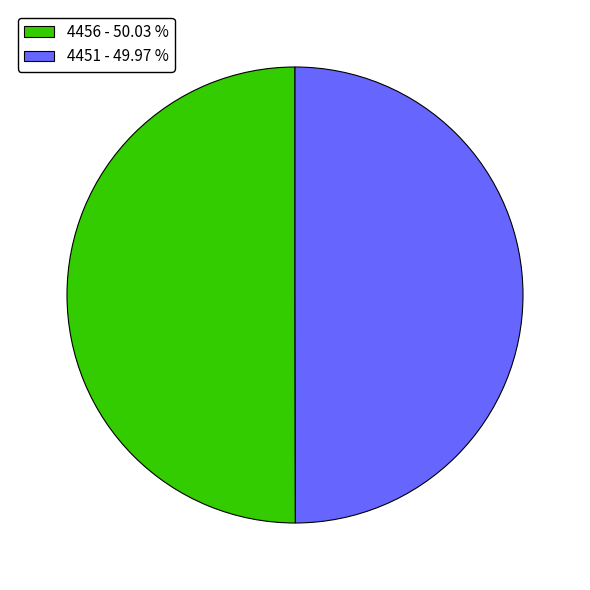

Is the sum of 4456 - 50.03 % and 4451 - 49.97 % greater than half?

Yes